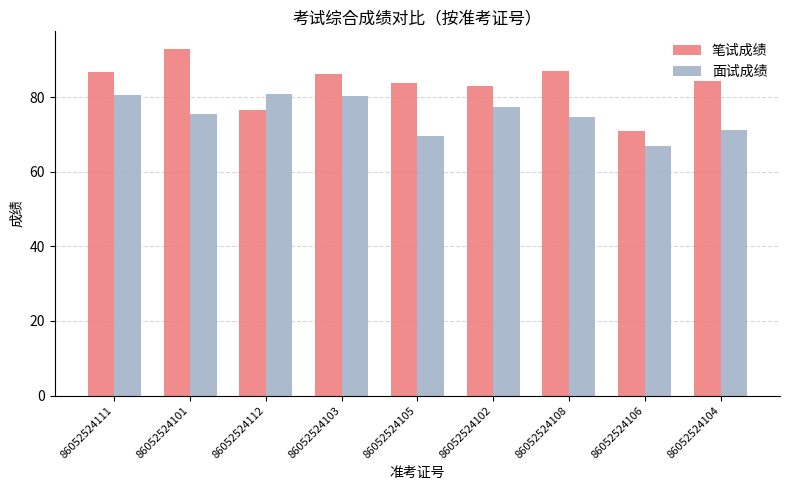

List the series in order of their peak value, lowest first.

面试成绩, 笔试成绩